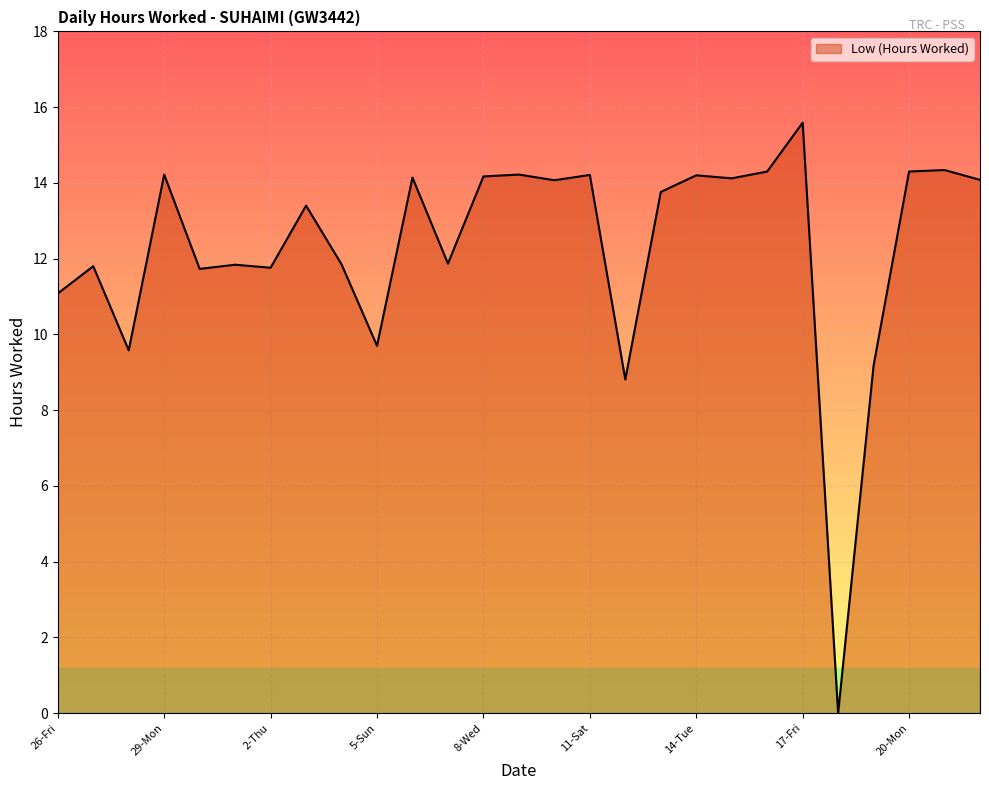

What is the maximum value shown in the chart?

15.6